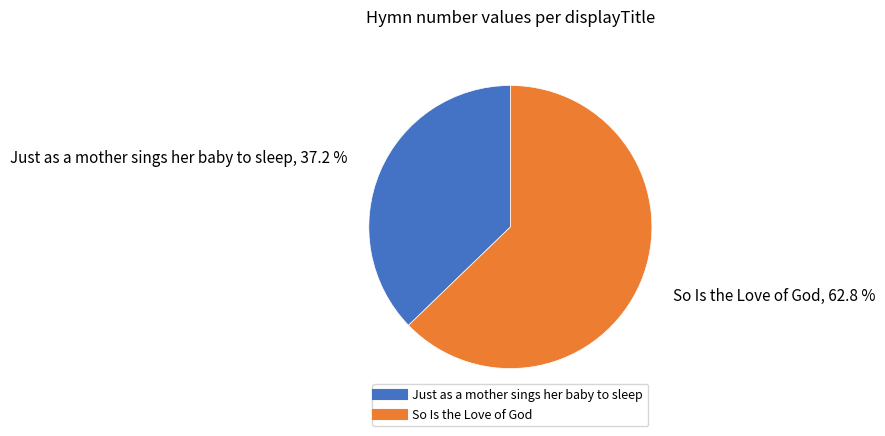

To the nearest percent, what portion does So Is the Love of God represent?

63%